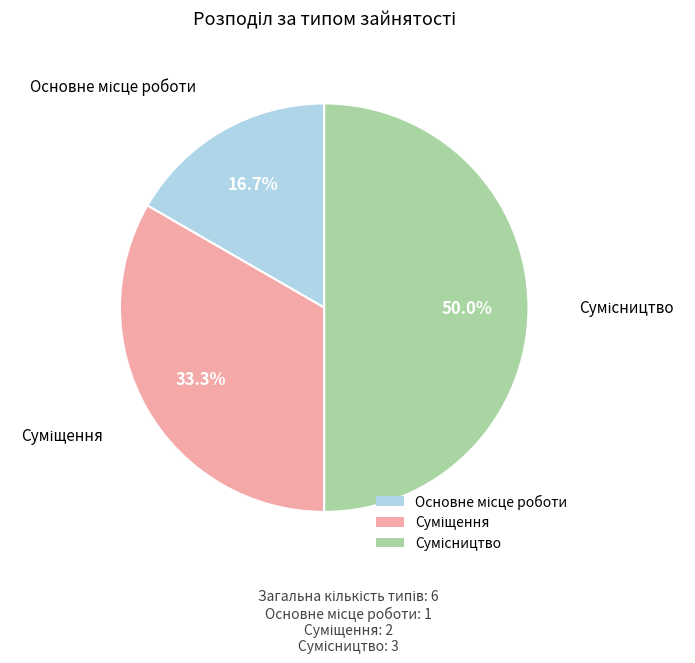

What is the ratio of the value at Основне місце роботи to the value at Суміщення?

0.5